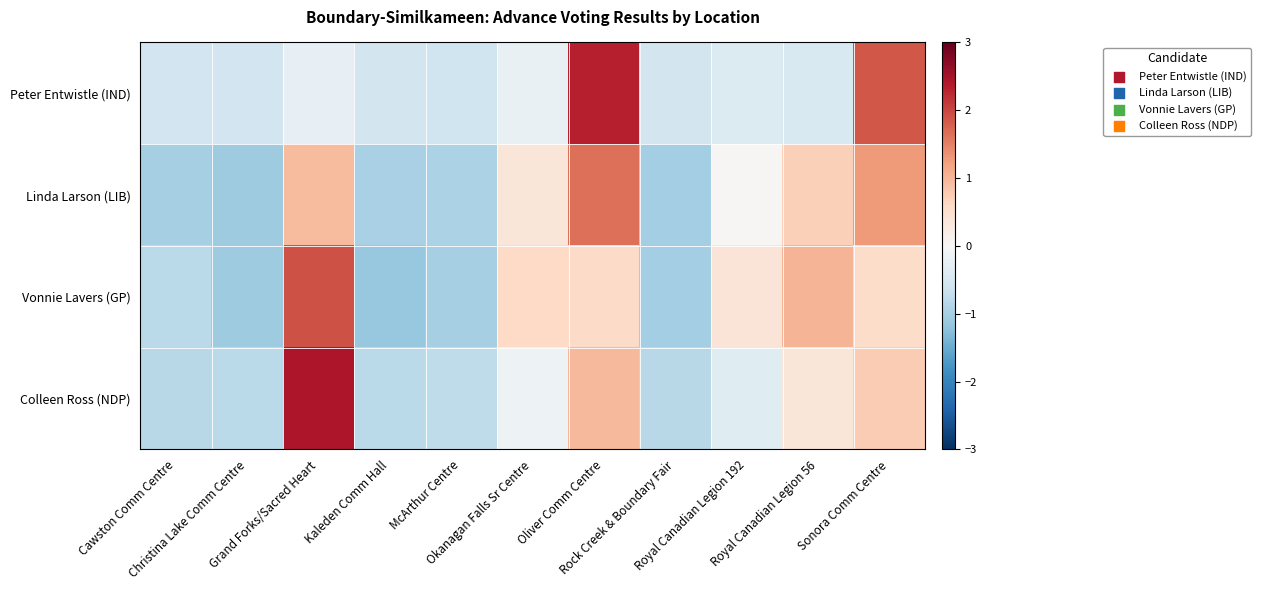

At how many categories does at least one series exceed 1?

4